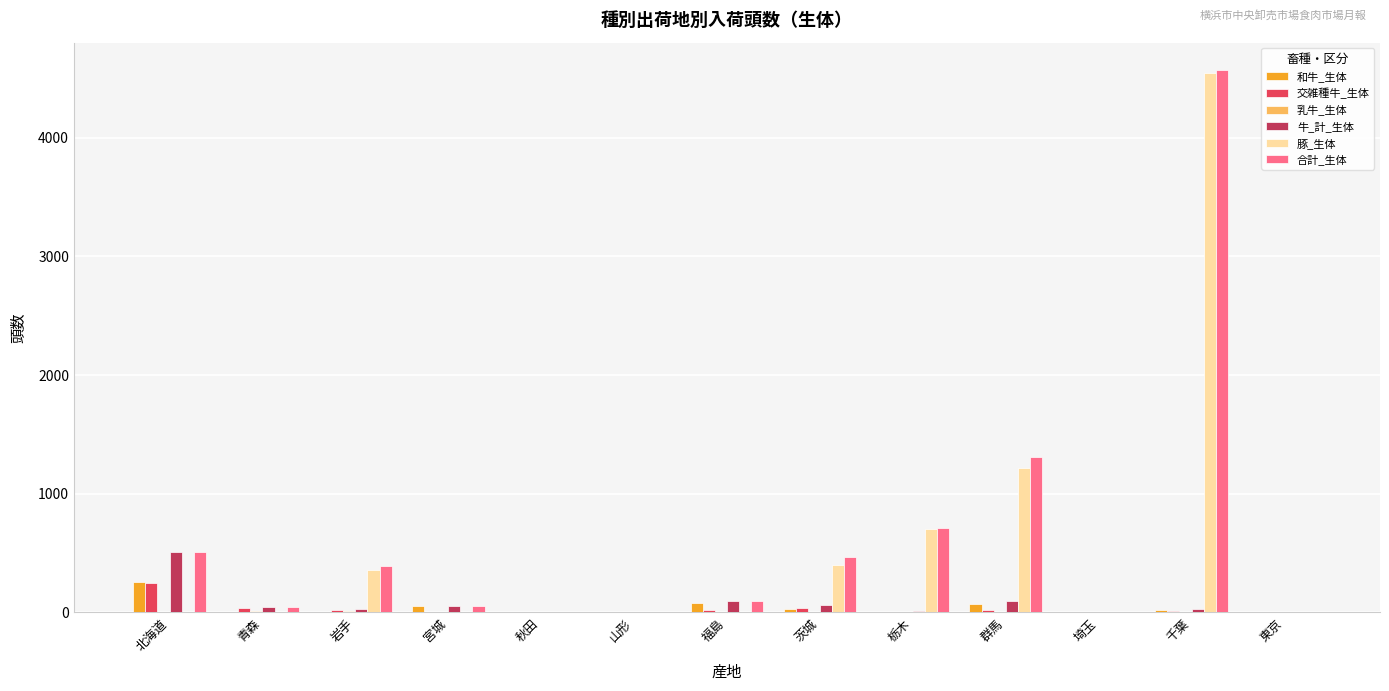

True or false: 和牛_生体 has a value of 155 at 秋田.

False